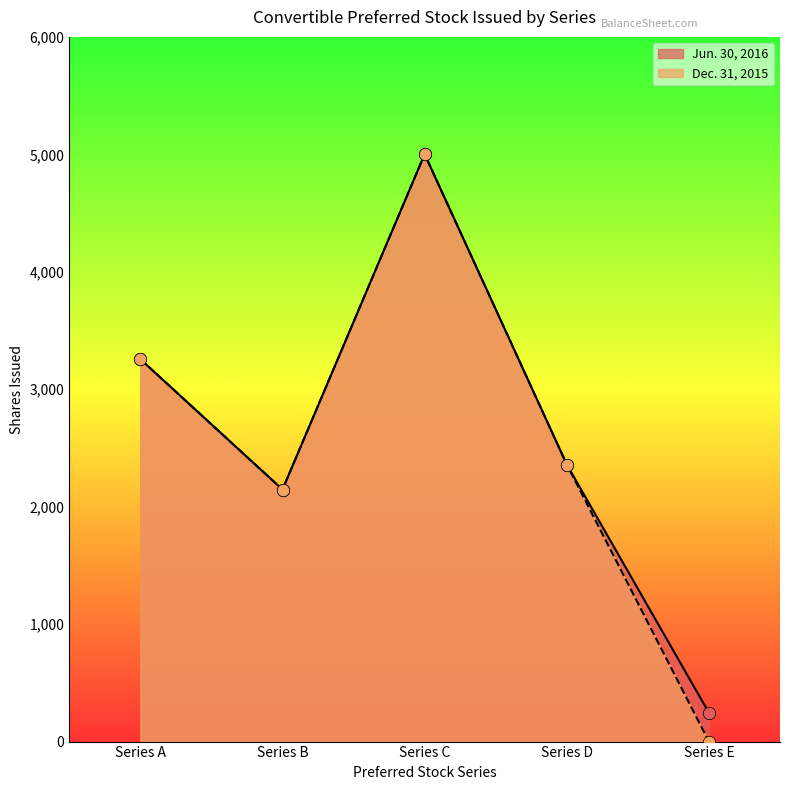

What is the total value across all series at Series D?

4718